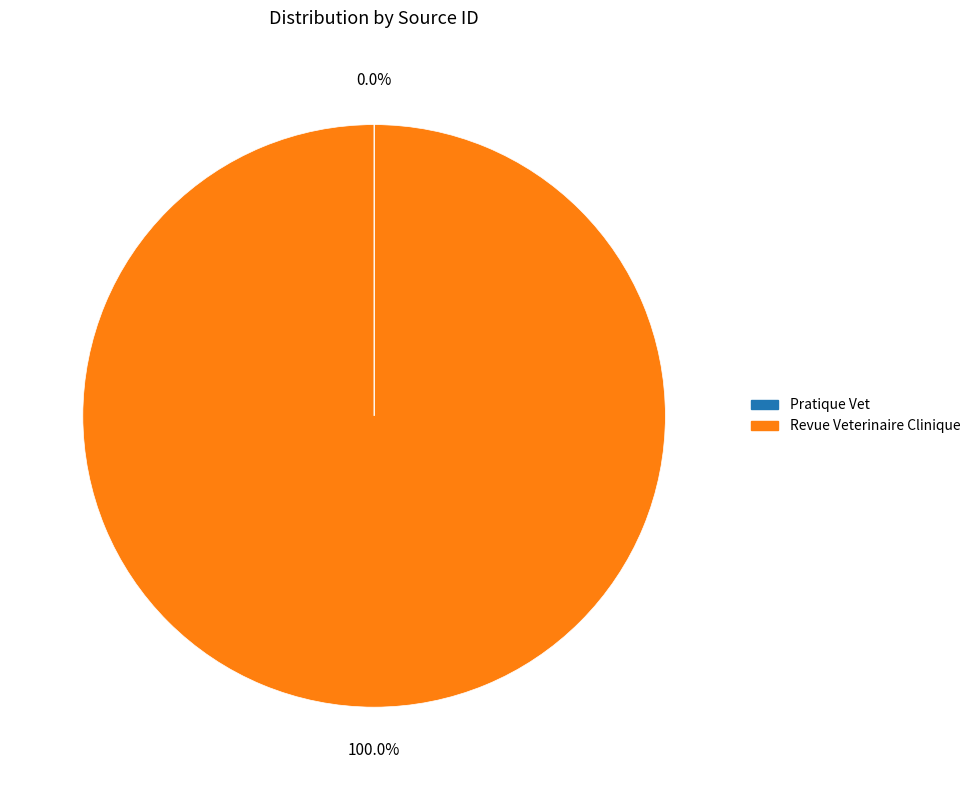

True or false: Revue Veterinaire Clinique accounts for 100% of the total.

True